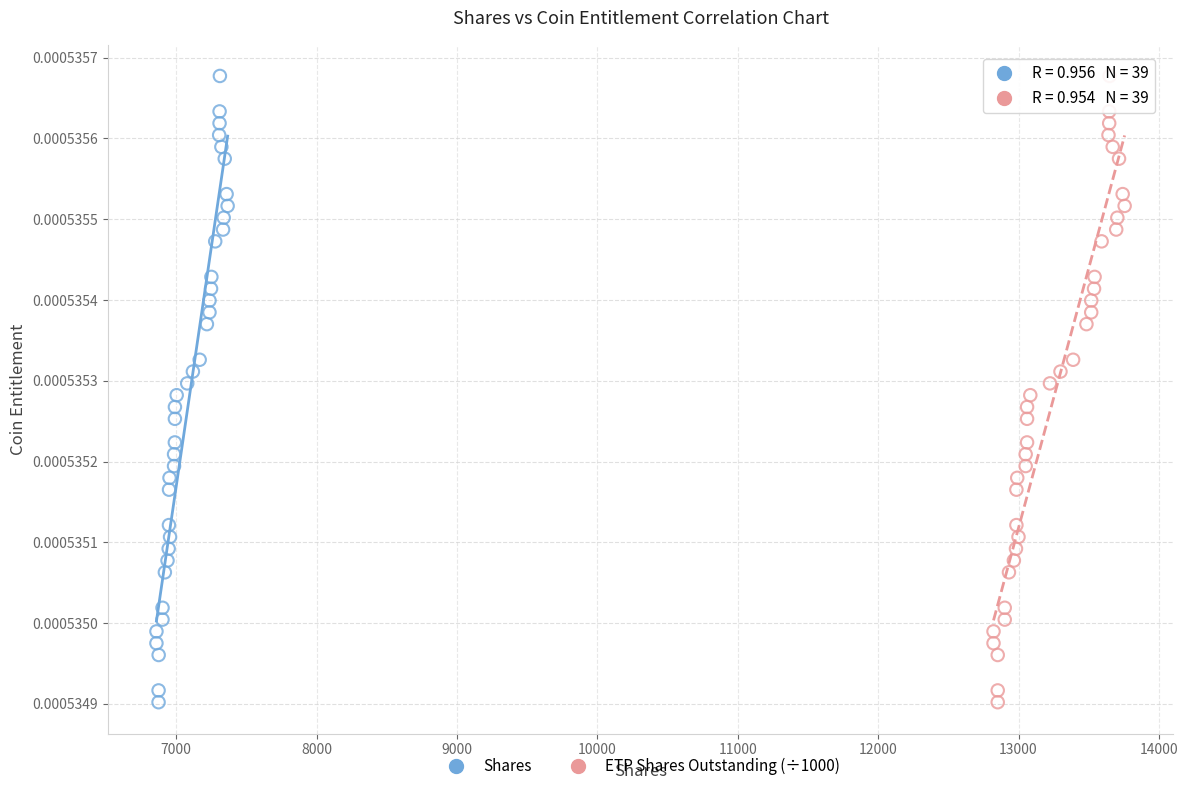

What are all the series names shown in the legend?

Shares, ETP Shares Outstanding (÷1000)